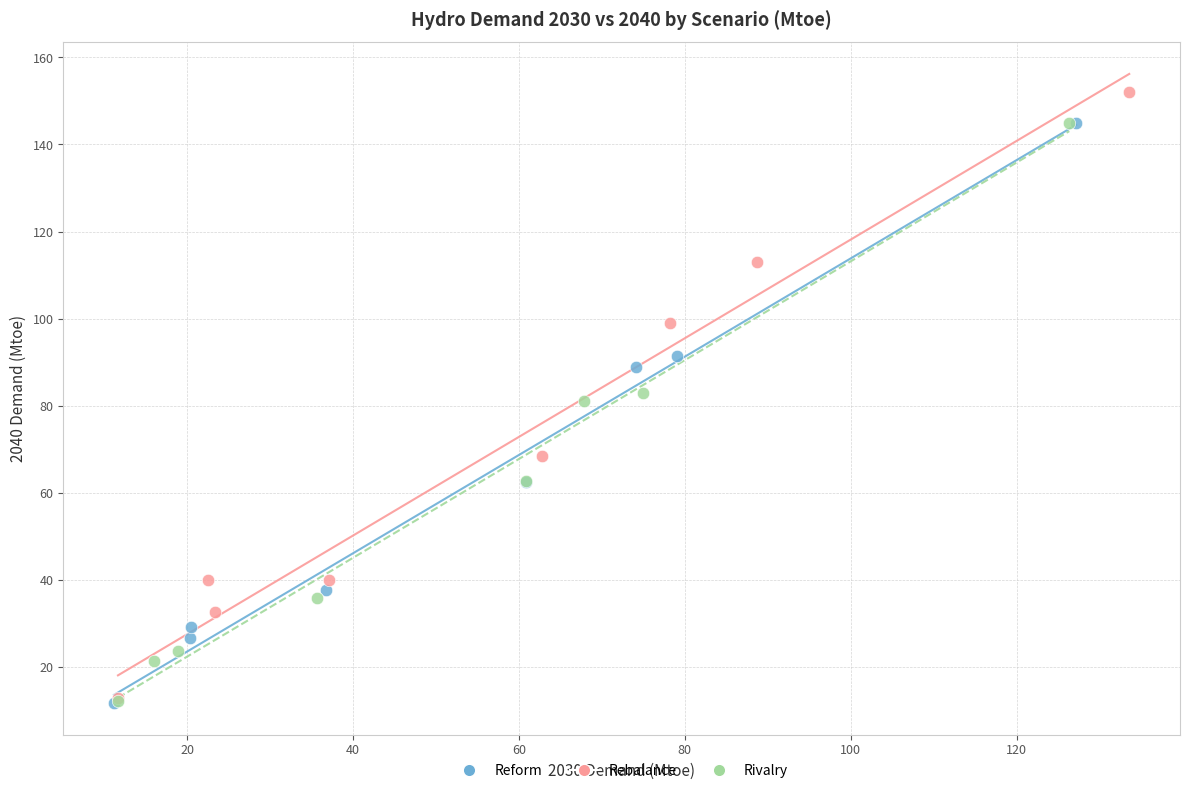

Which series contains the highest Y value?

Rebalance